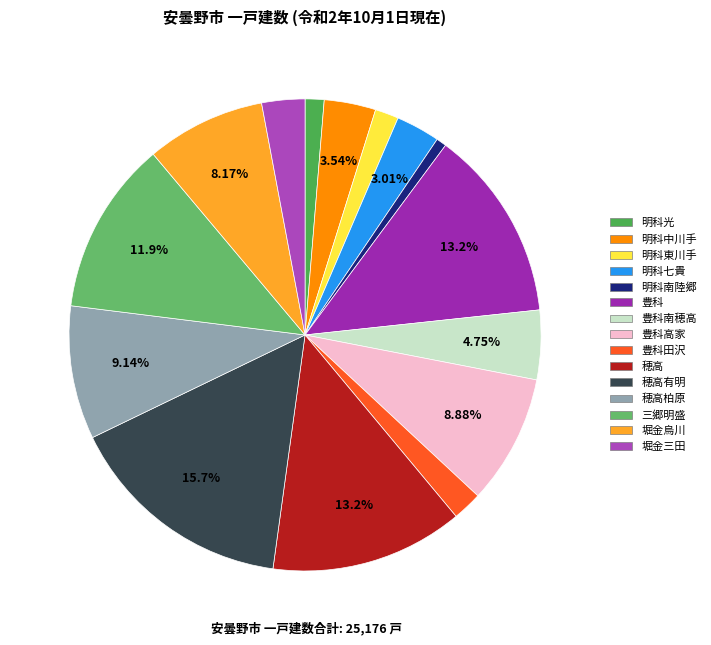

What is the ratio of the value at 豊科高家 to the value at 豊科南穂高?

1.9